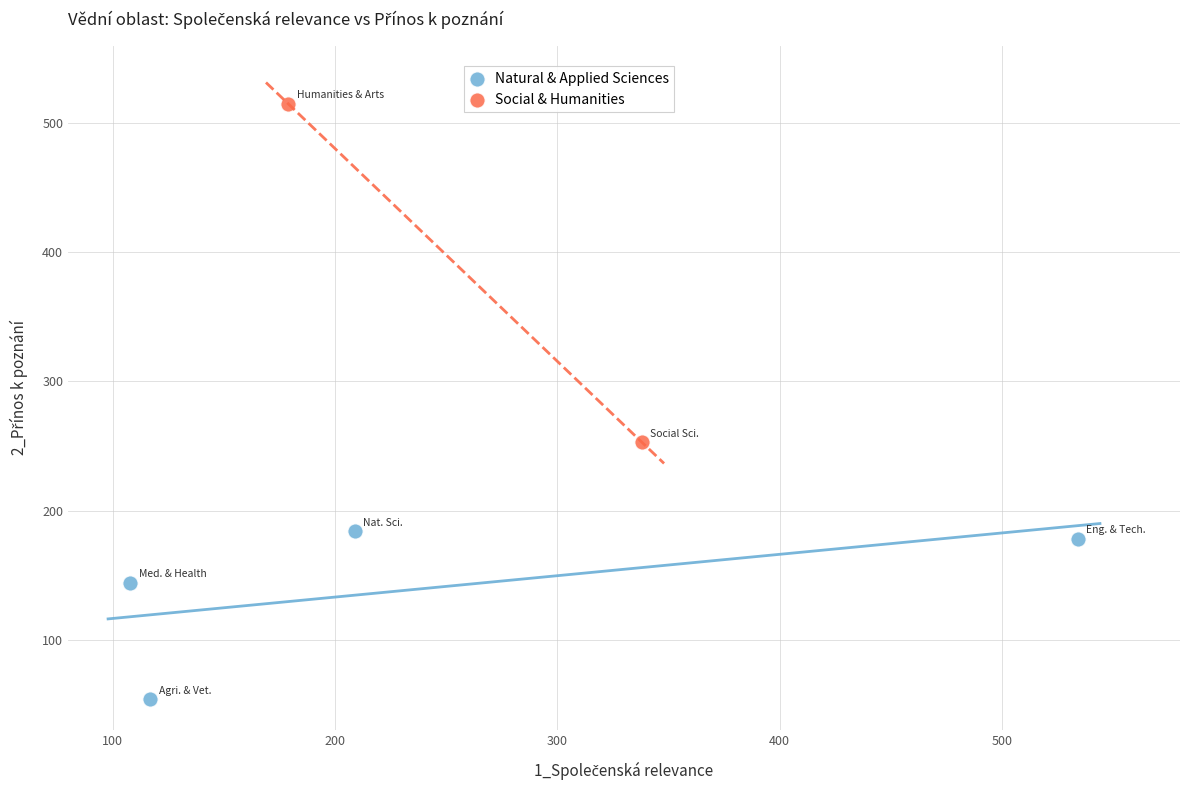

What are all the series names shown in the legend?

Natural & Applied Sciences, Social & Humanities